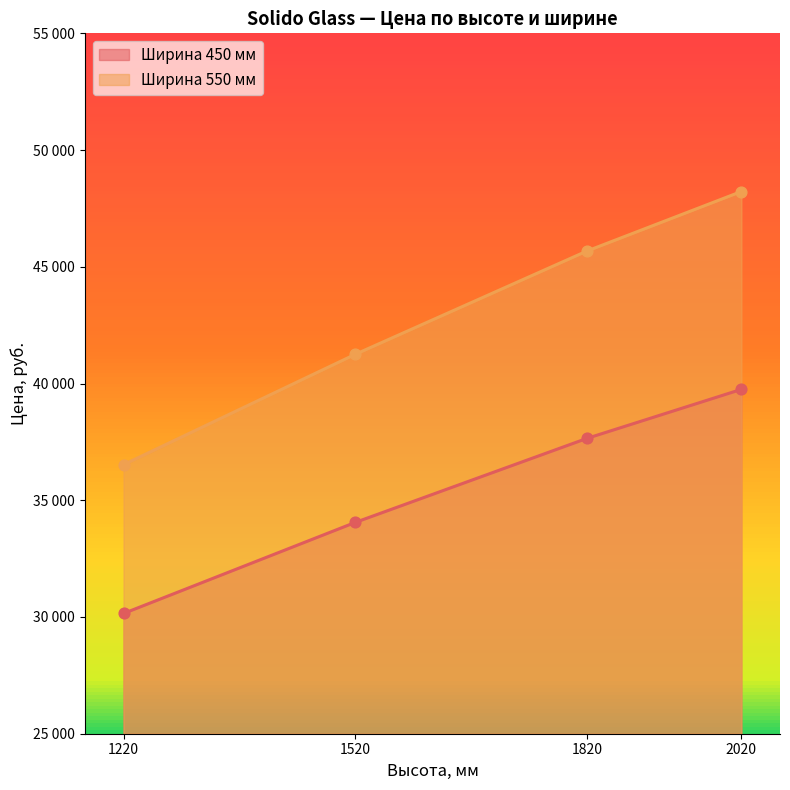

Is the value of Ширина 550 мм at 1520 greater than the value of Ширина 450 мм at 1220?

Yes